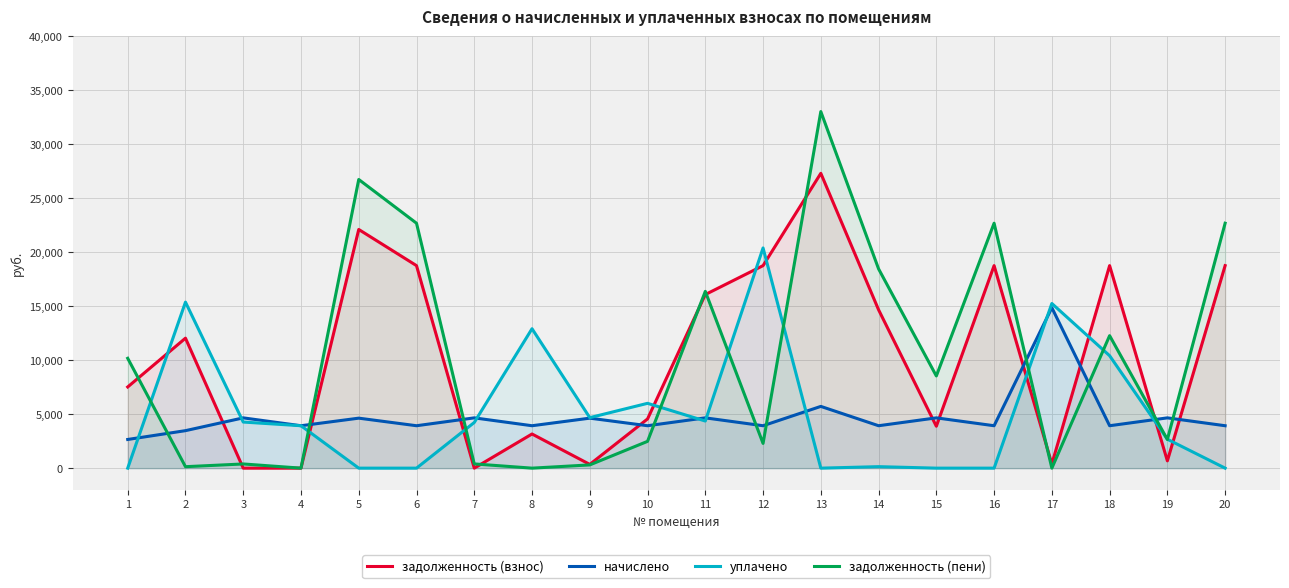

Which series has the largest total across all categories?

задолженность (взнос)